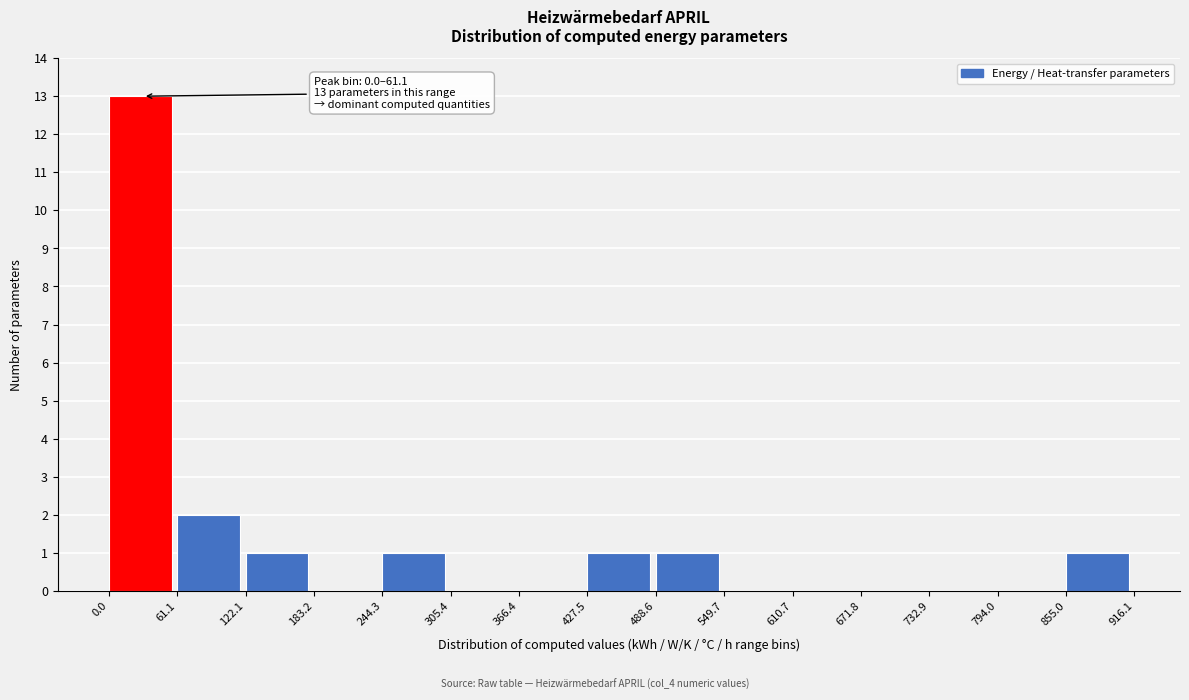

Over which range of the x-axis is the bar tallest?

0.0 to 61.1